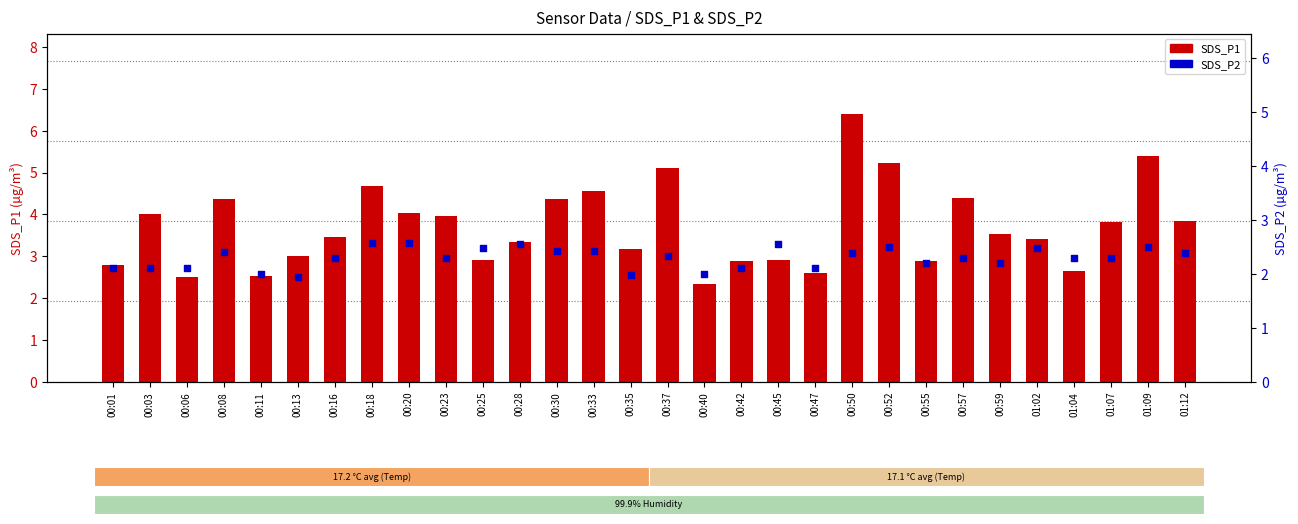

Which series contains the highest Y value?

SDS_P1